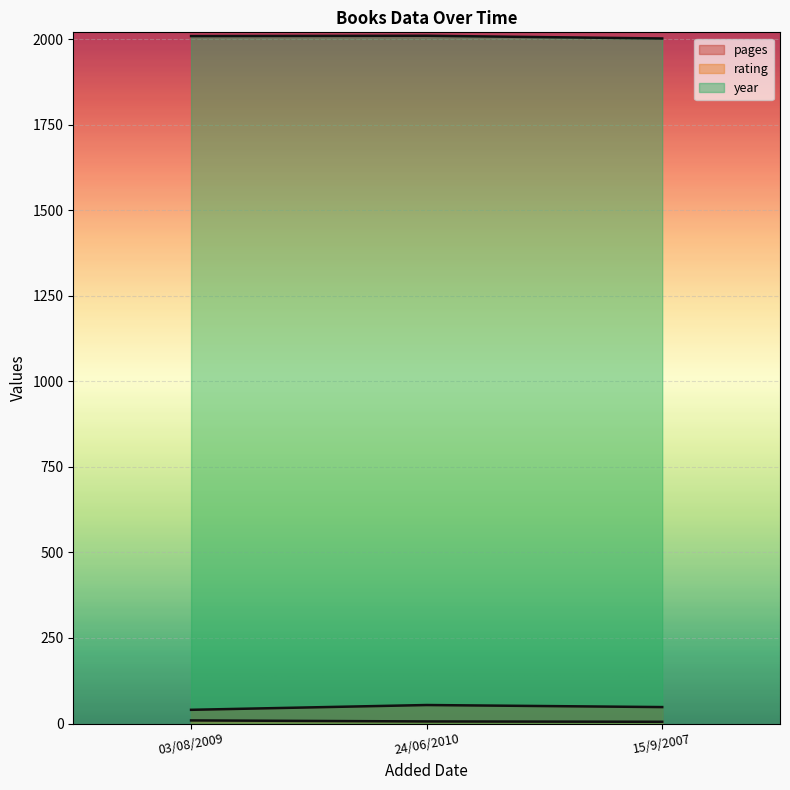

Does the chart display data point markers on the line(s)?

No